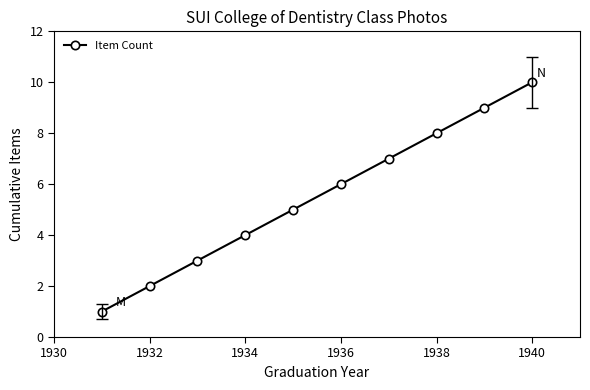

What is the difference between the second highest and minimum values?

8